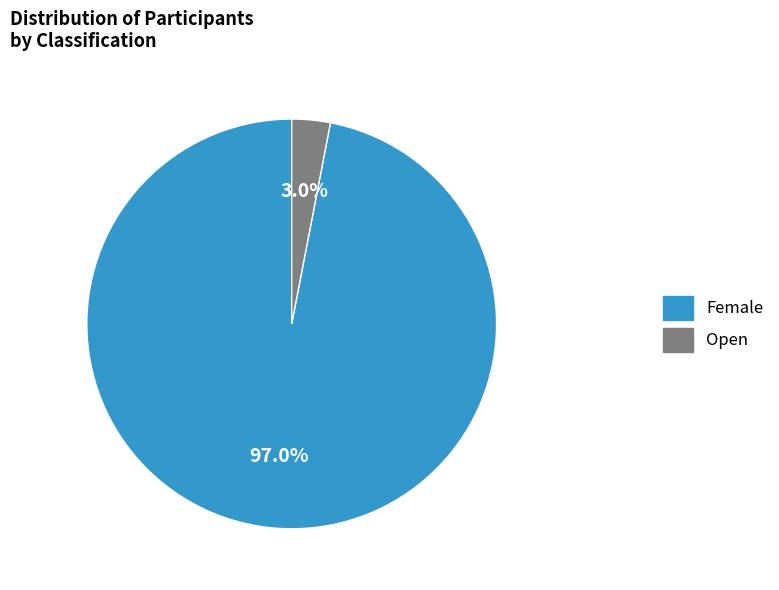

Rank the categories by value from highest to lowest.

Female, Open